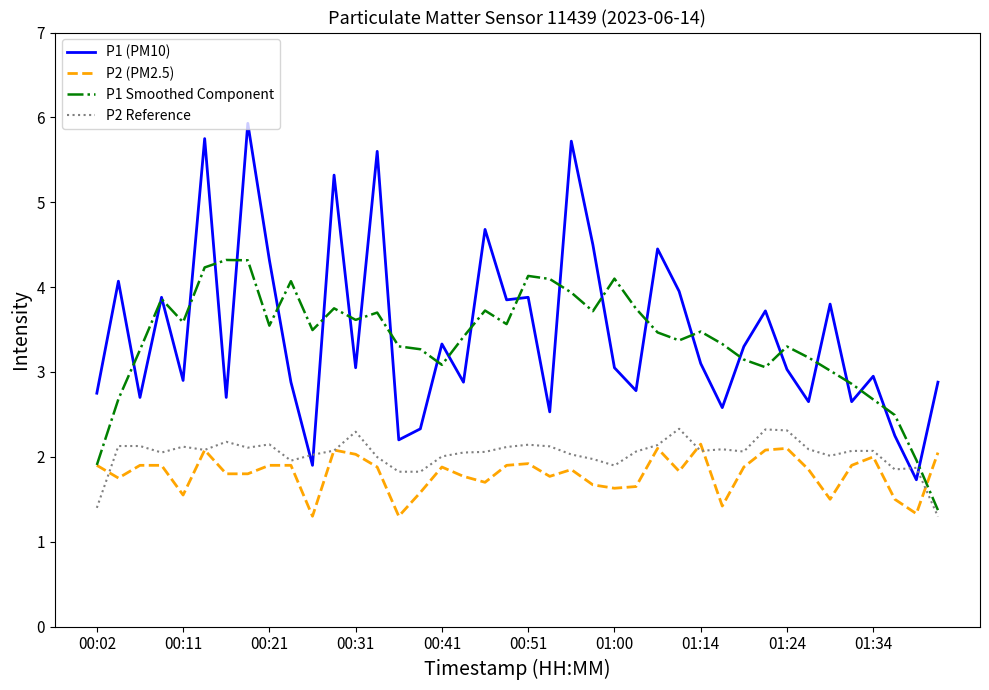

Which series ends up on top after the final intersection of P1 (PM10) and P2 Reference?

P1 (PM10)